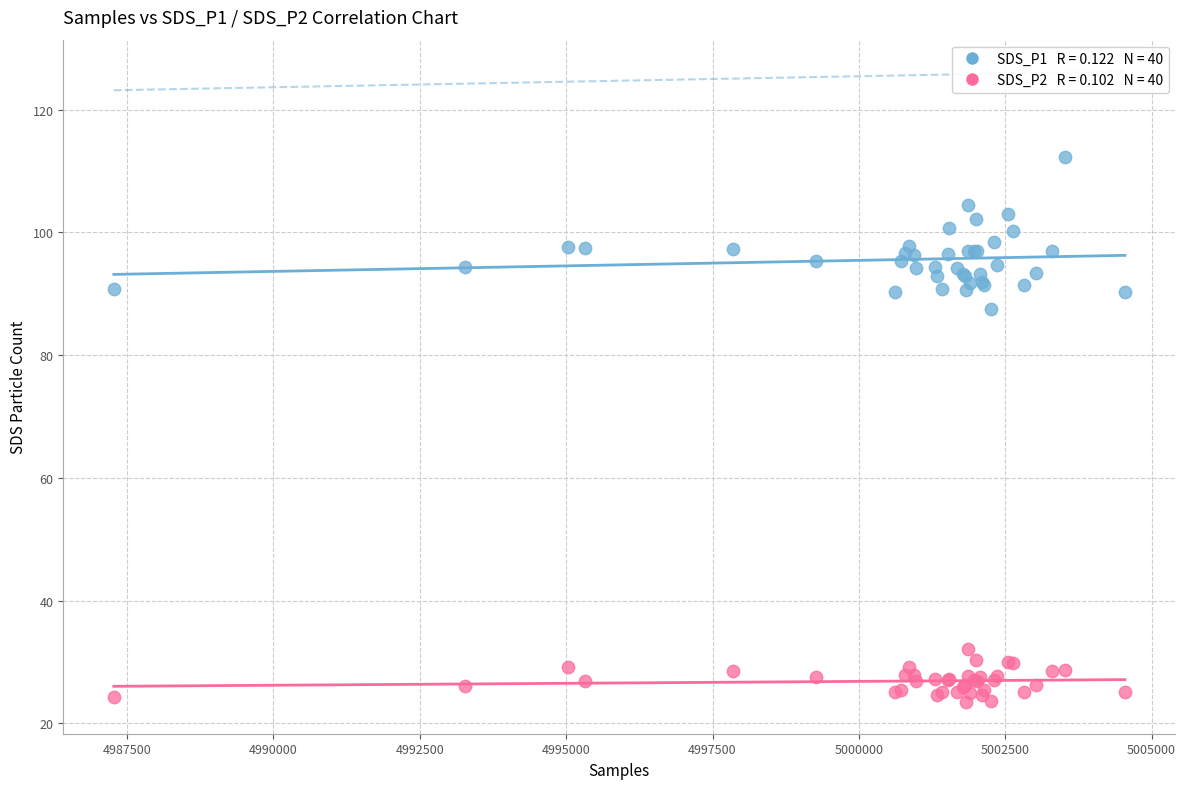

Across all series, what Y value is closest to 67?

87.5